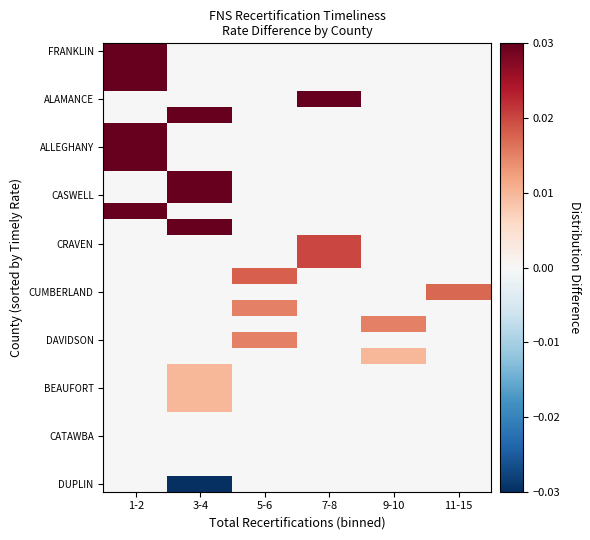

At which category is the sum across all series the highest?

1-2